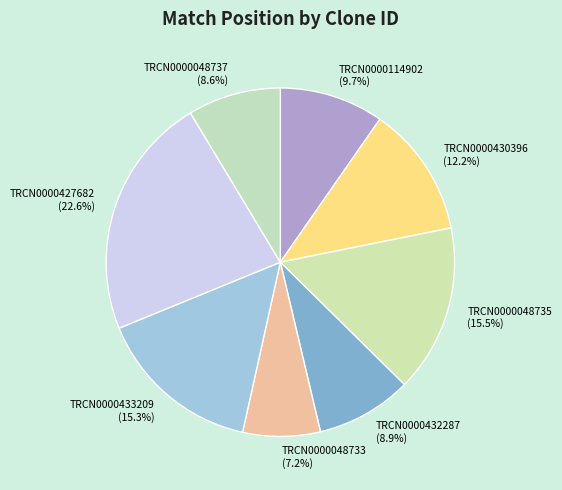

To the nearest percent, what portion does TRCN0000430396 represent?

12%